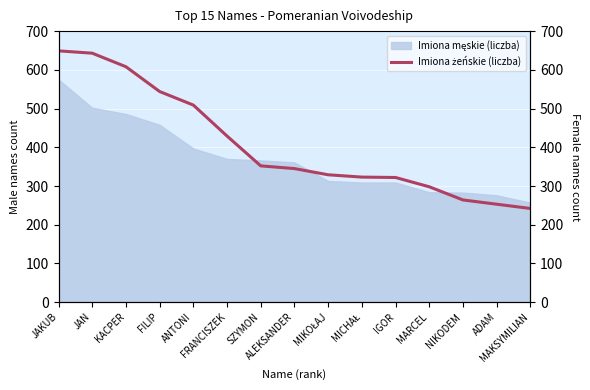

What is the ratio of the value at JAKUB to the value at FRANCISZEK?

1.5